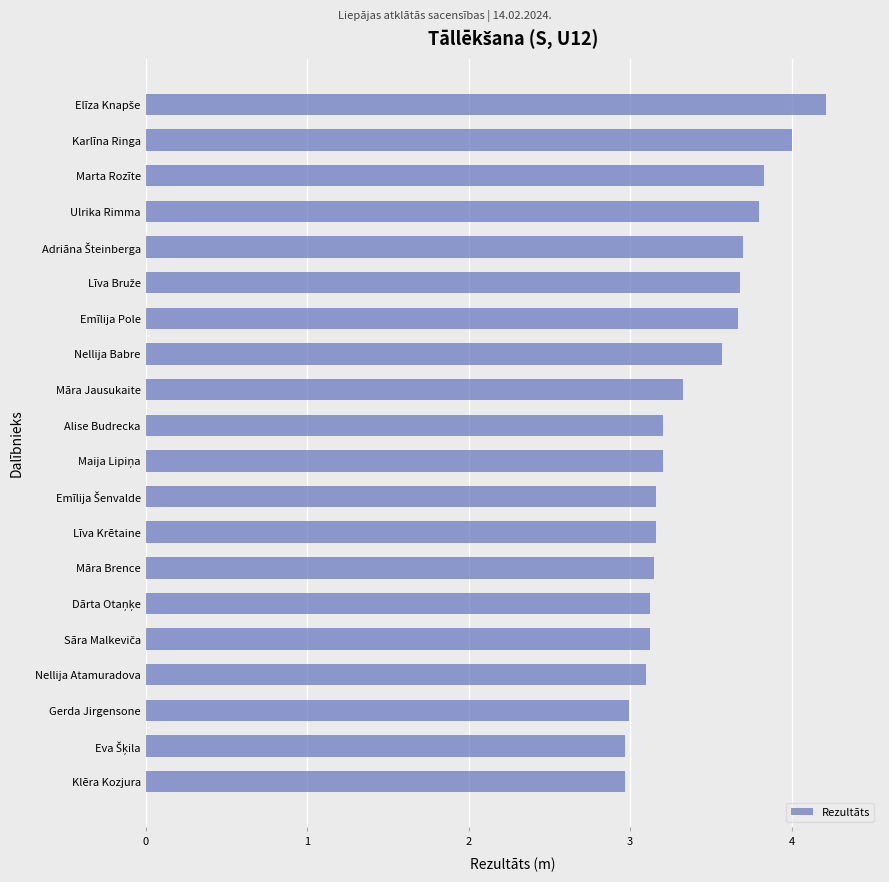

The chart shows a value of 3.1 at Māra Brence. True or false?

True